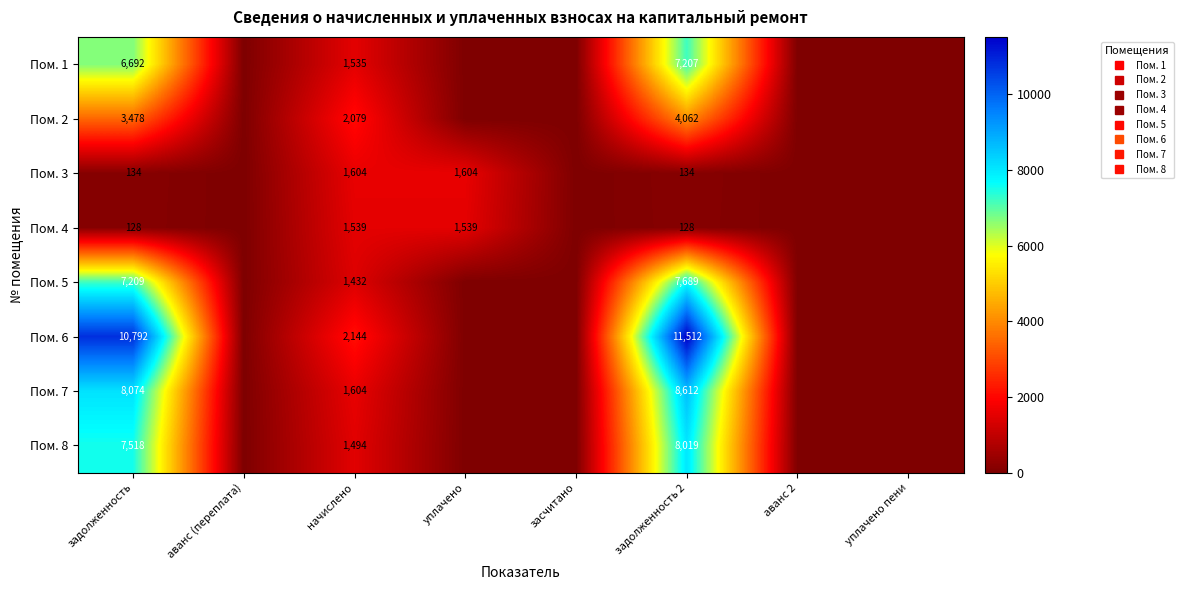

Count the number of data series in this chart.

8